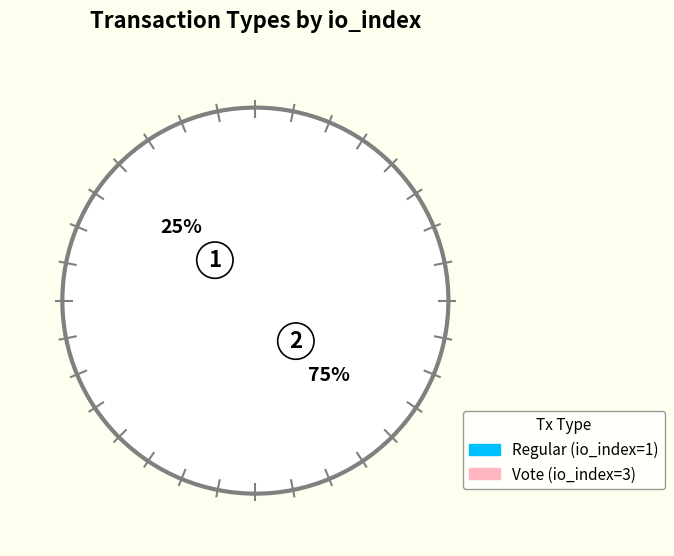

Does Vote (io_index=3) represent more than half of the total?

Yes